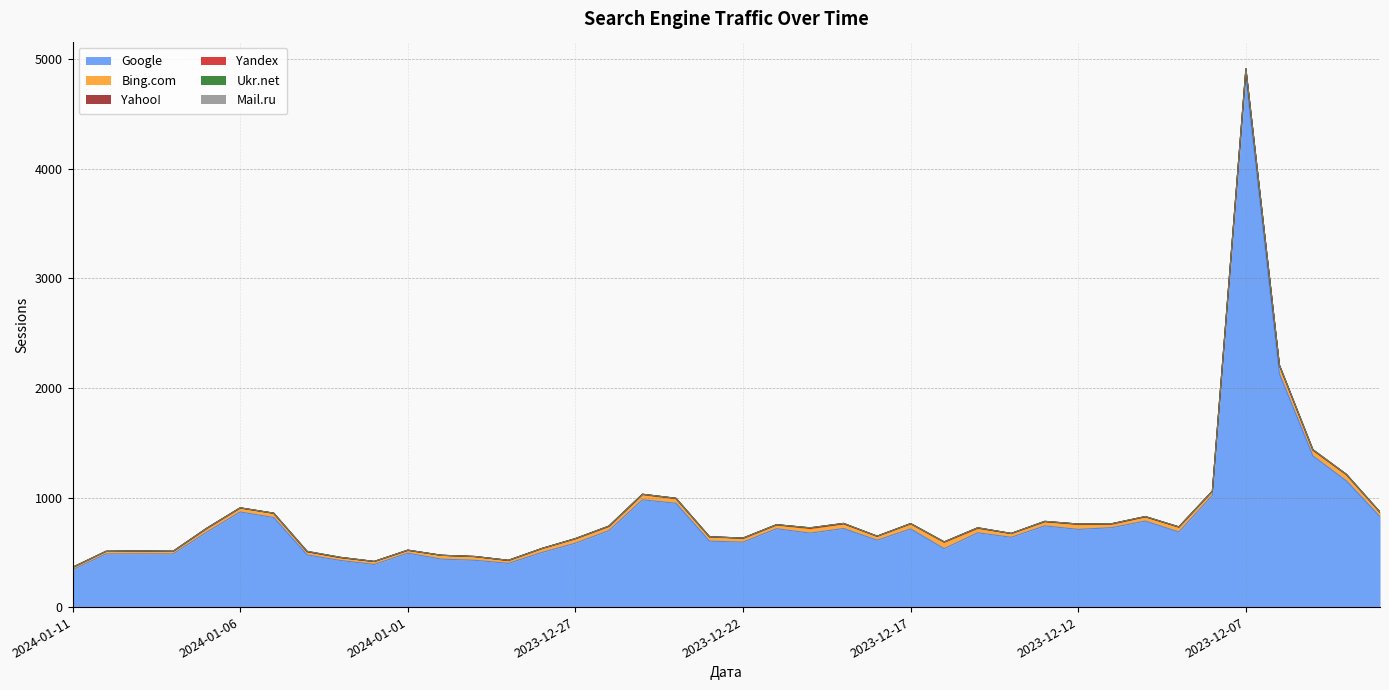

How many data points in Google are less than 683?

20